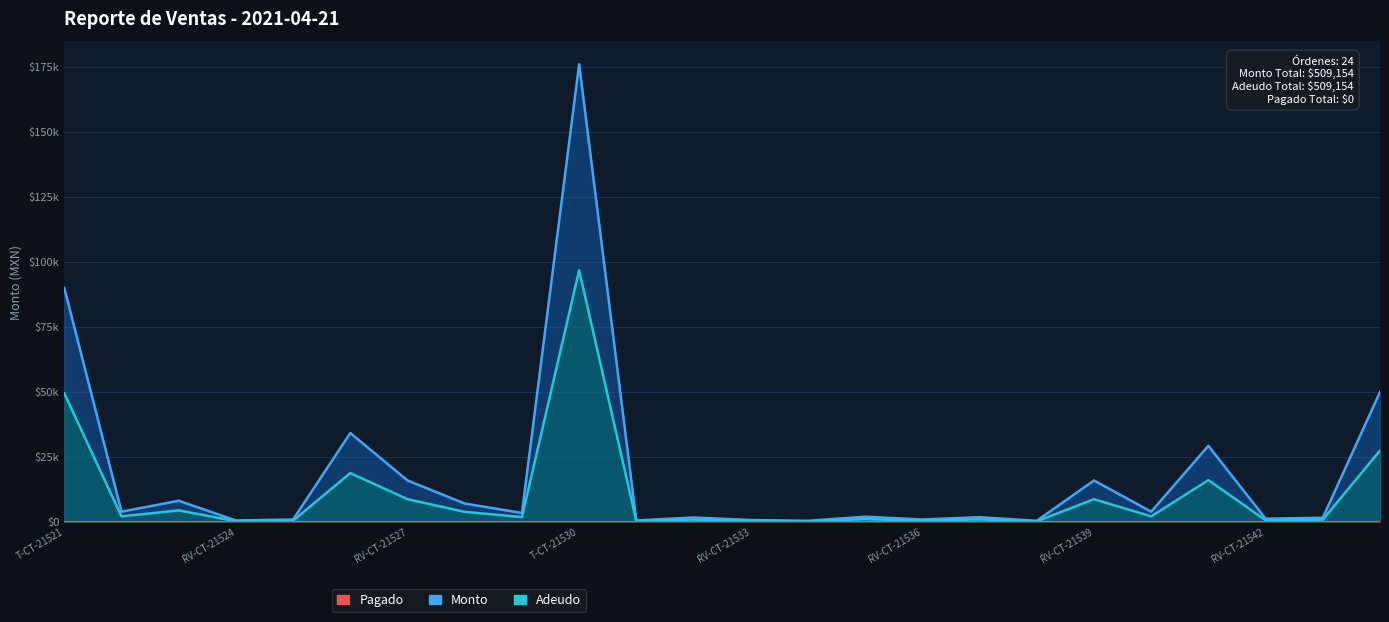

The value of Adeudo at RV-CT-21532 is 467.8. True or false?

False